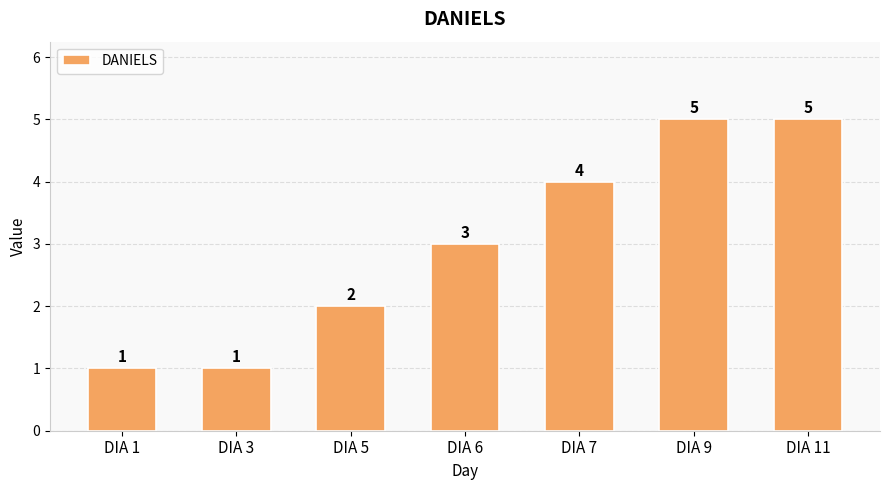

The chart shows a value of 2 at DIA 5. True or false?

True